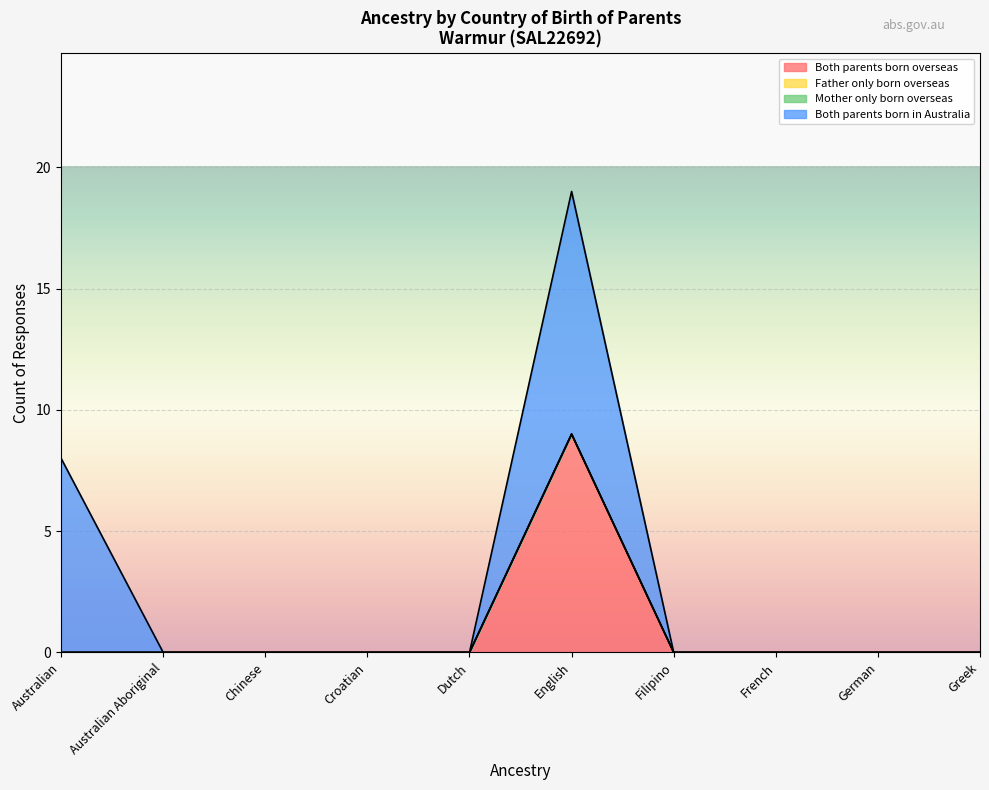

At how many categories does at least one series exceed 9?

1